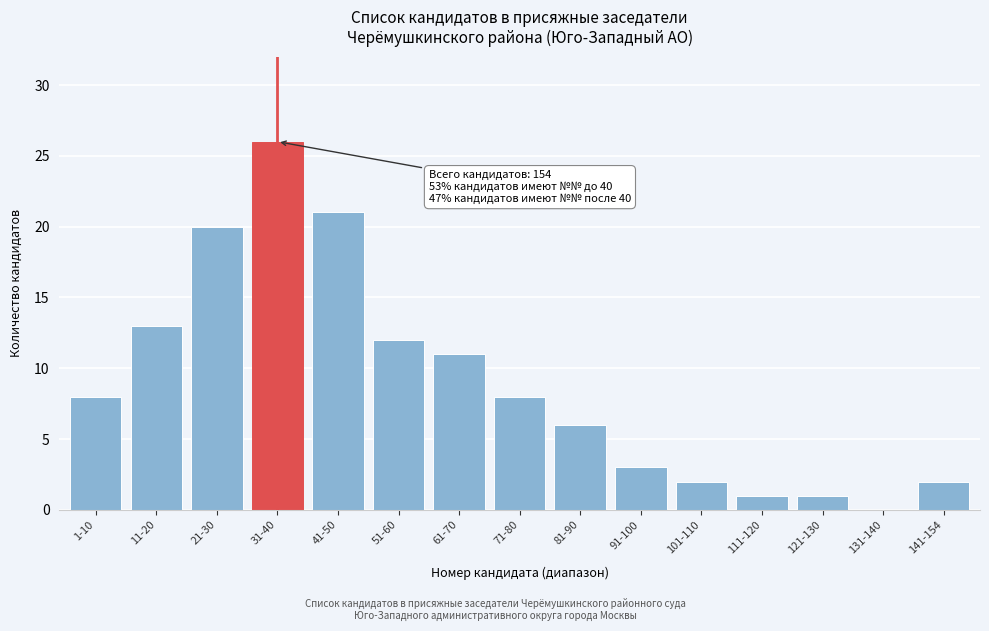

Reading right to left, list all the values displayed in this chart.

141-154=2	131-140=0	121-130=1	111-120=1	101-110=2	91-100=3	81-90=6	71-80=8	61-70=11	51-60=12	41-50=21	31-40=26	21-30=20	11-20=13	1-10=8